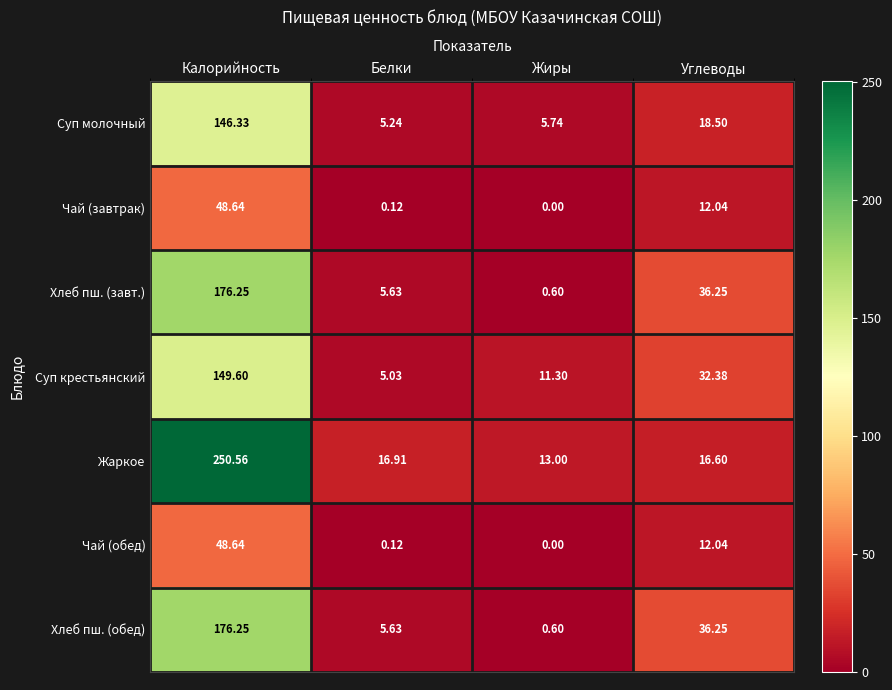

Rank the categories by Суп молочный value from lowest to highest.

Белки, Жиры, Углеводы, Калорийность